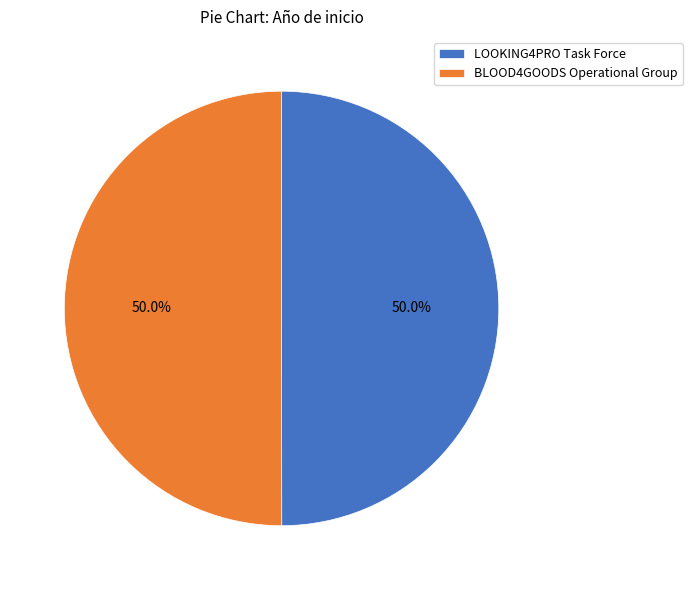

What is the ratio of the value at LOOKING4PRO Task Force to the value at BLOOD4GOODS Operational Group?

1.0